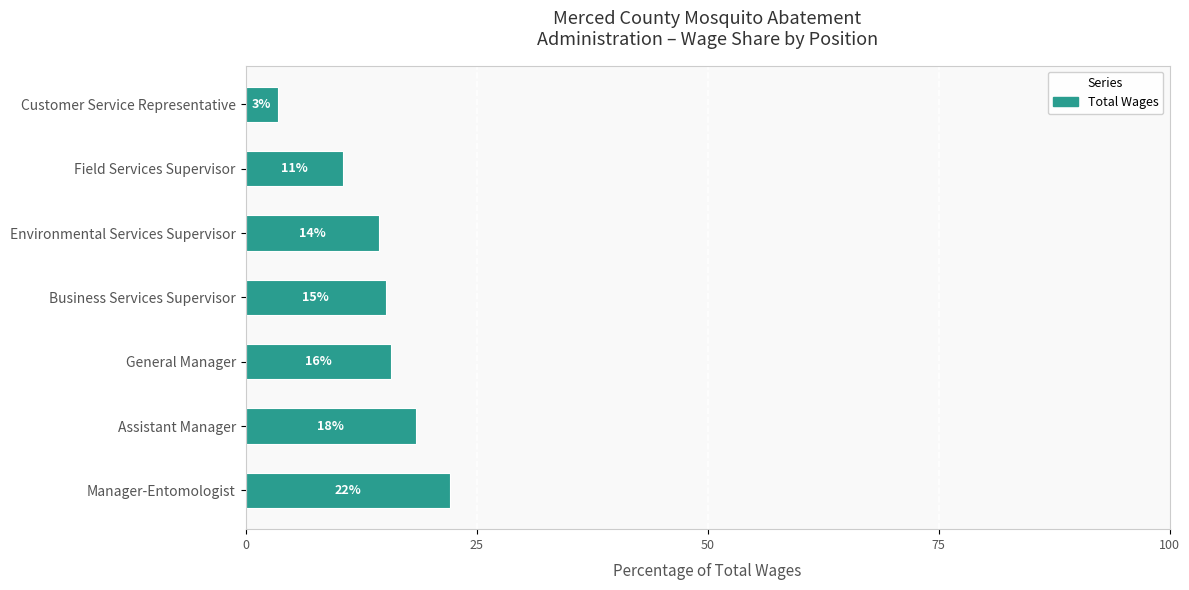

Does the chart contain any negative values?

No